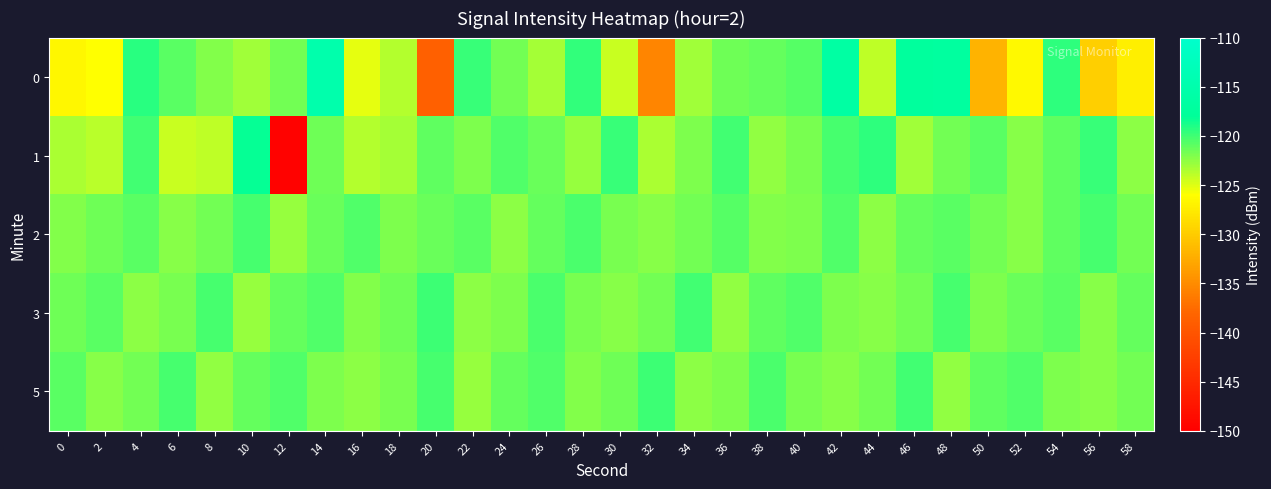

Which category has the highest value across all series?

14